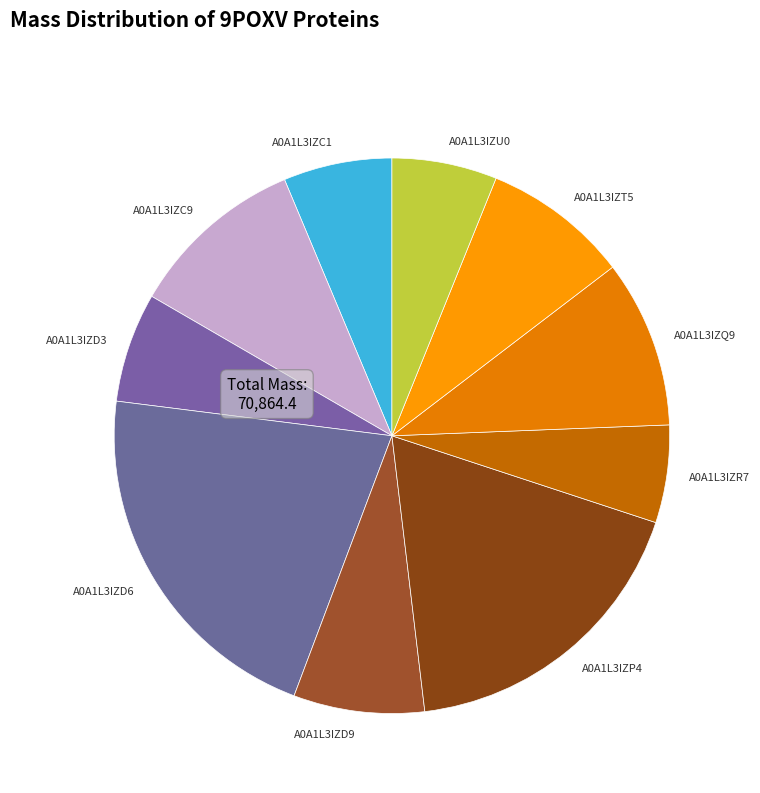

Is A0A1L3IZD9 the majority of the pie?

No